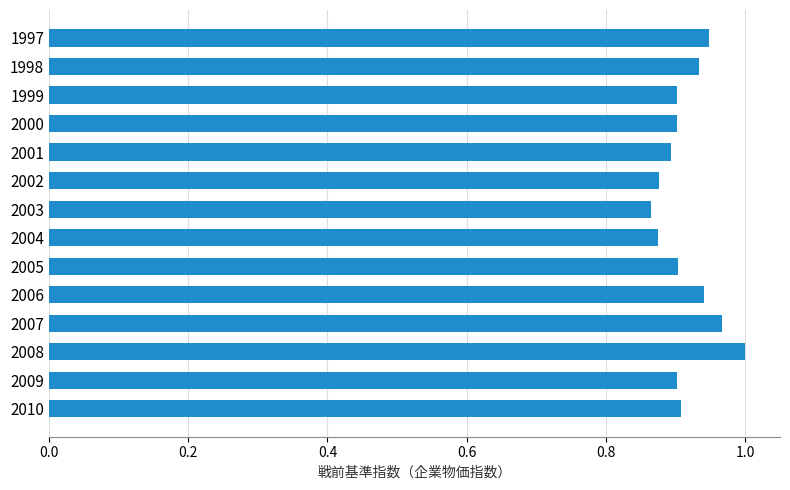

Count the number of data series in this chart.

1